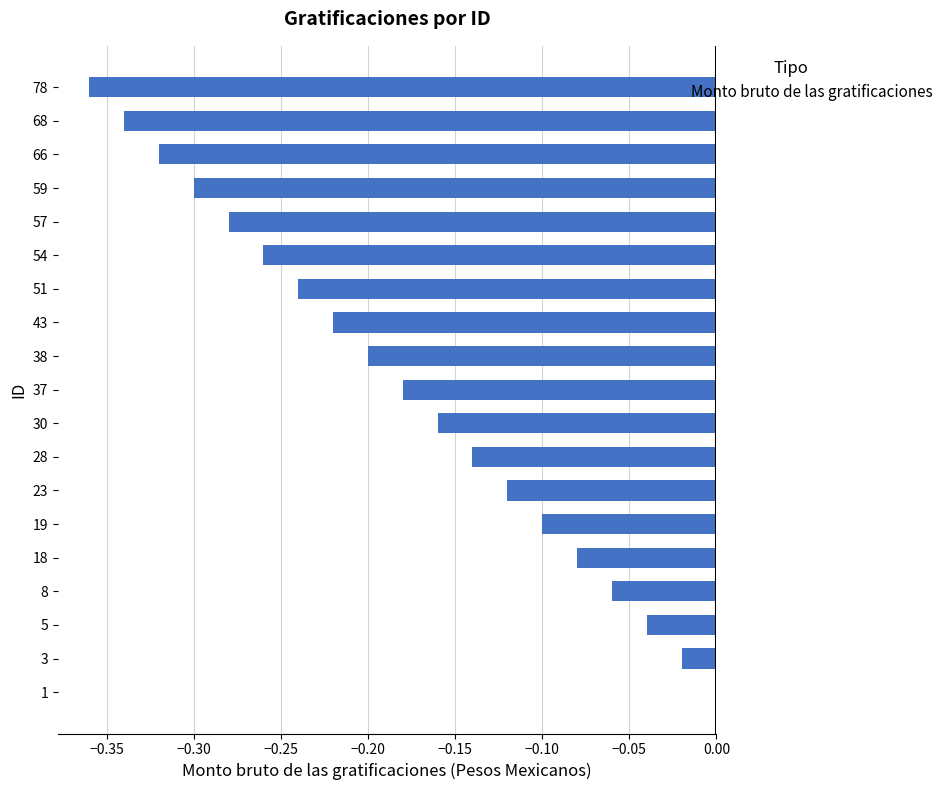

The chart shows a value of -0.1 at 30. True or false?

False